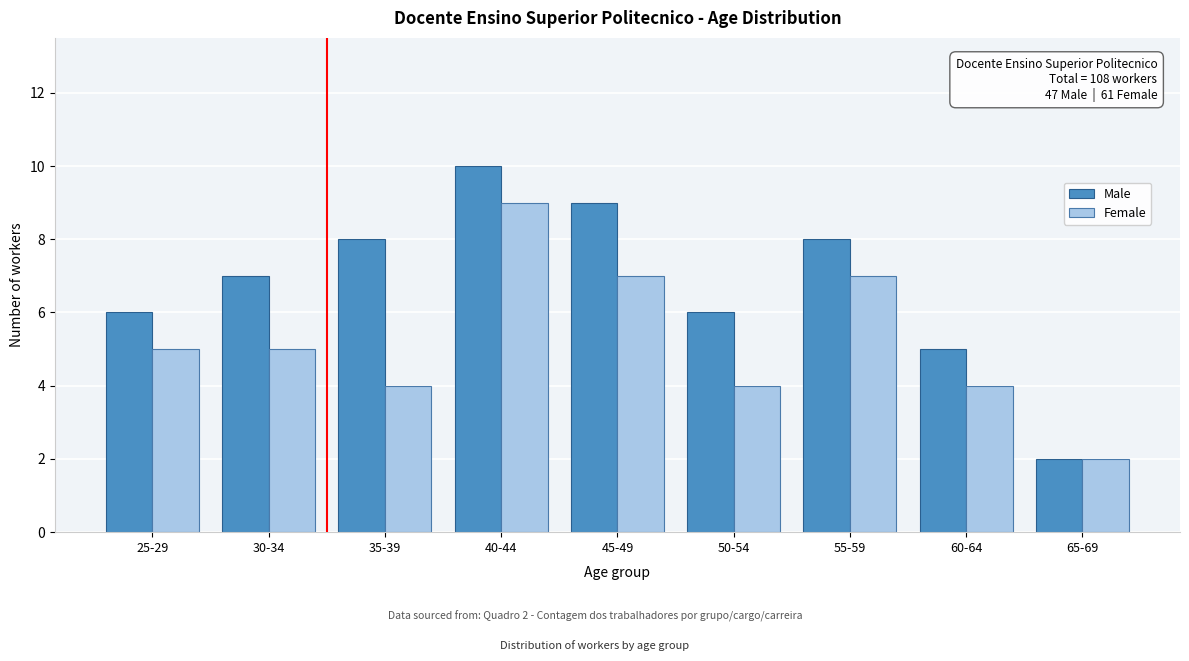

Reading left to right, extract all data points from this chart.

Male: 25-29=6	30-34=7	35-39=8	40-44=10	45-49=9	50-54=6	55-59=8	60-64=5	65-69=2
Female: 25-29=5	30-34=5	35-39=4	40-44=9	45-49=7	50-54=4	55-59=7	60-64=4	65-69=2